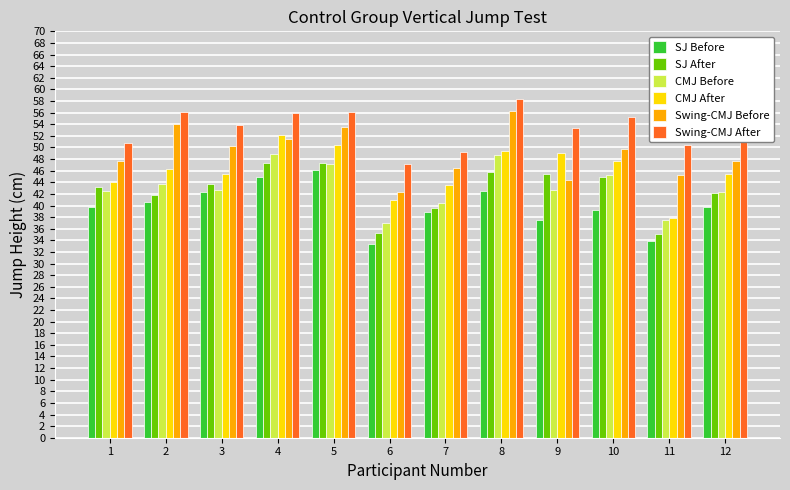

What is the total value across all series at 5?

300.5